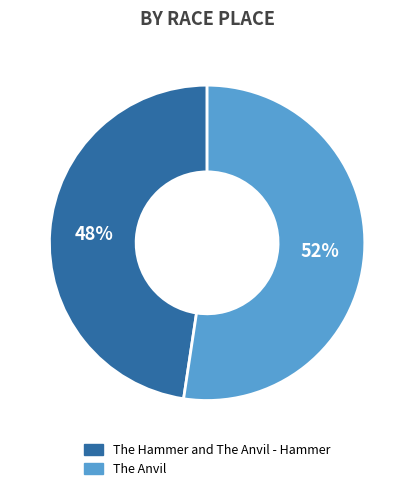

To the nearest percent, what is the average slice percentage?

50%